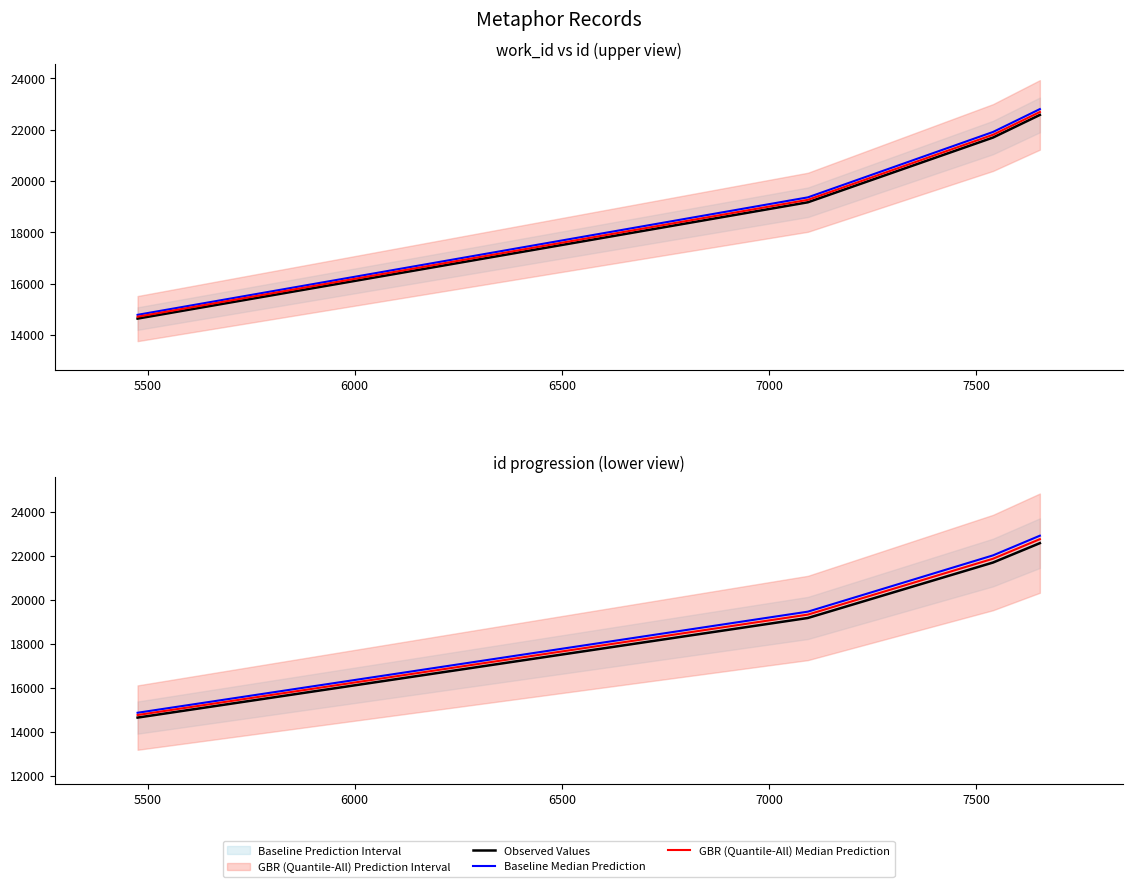

Does the chart have visible grid lines?

No